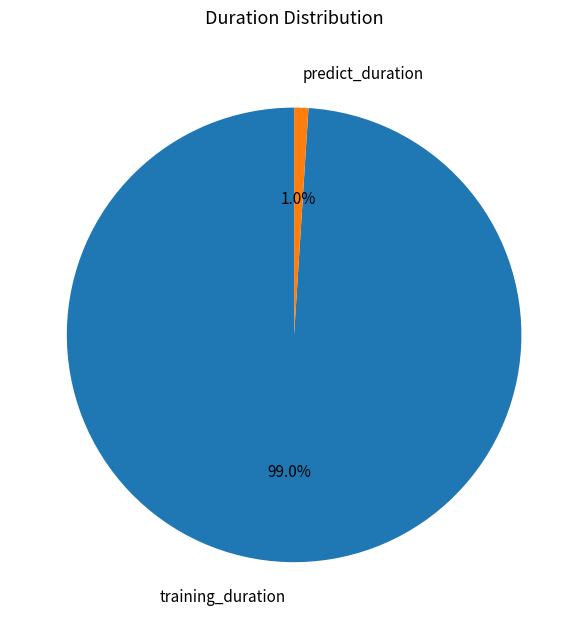

Is there any slice that represents more than half of the pie?

Yes